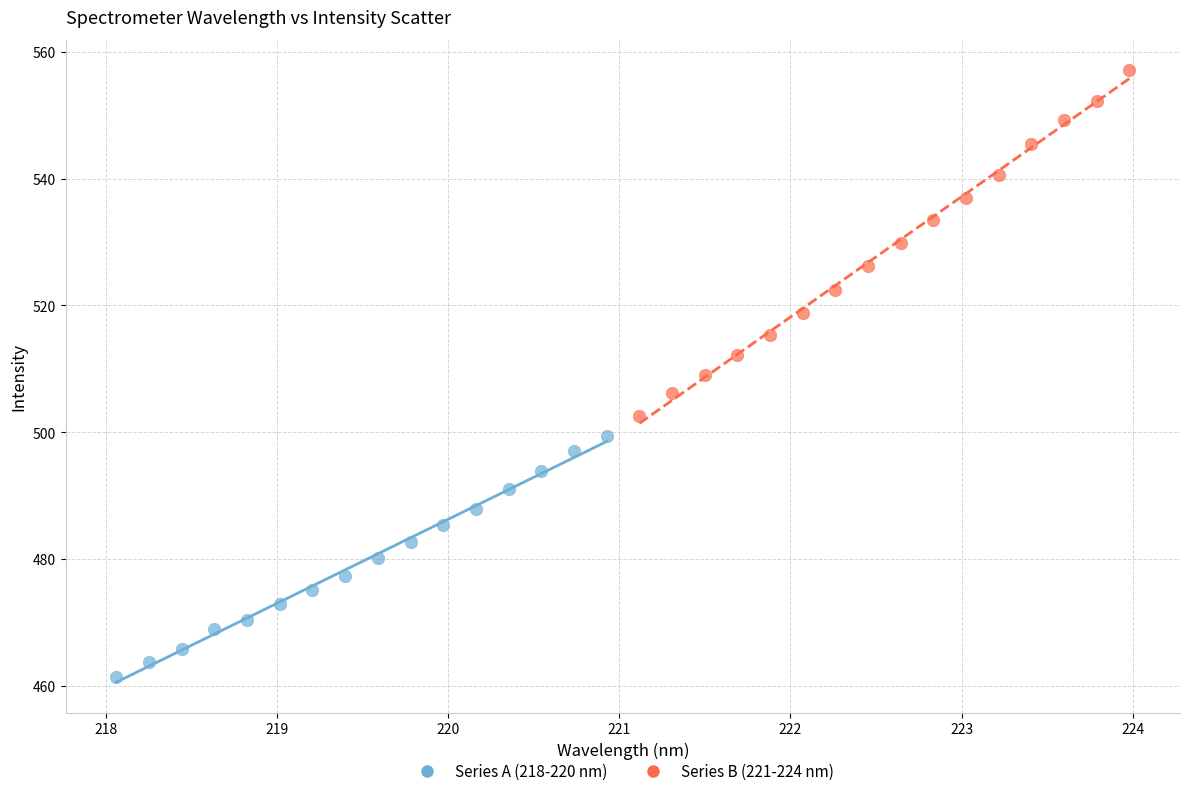

Which series reaches the minimum Y coordinate?

Series A (218-220 nm)